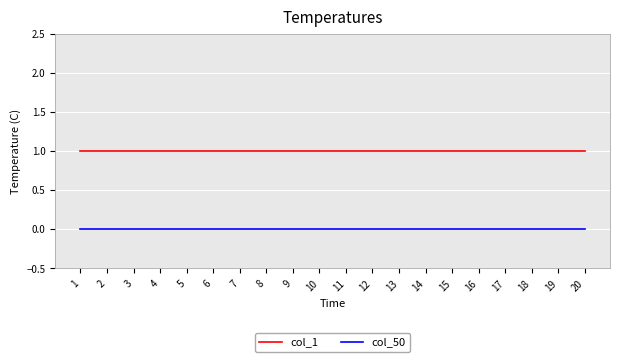

The value of col_1 at 10 is 1. True or false?

True